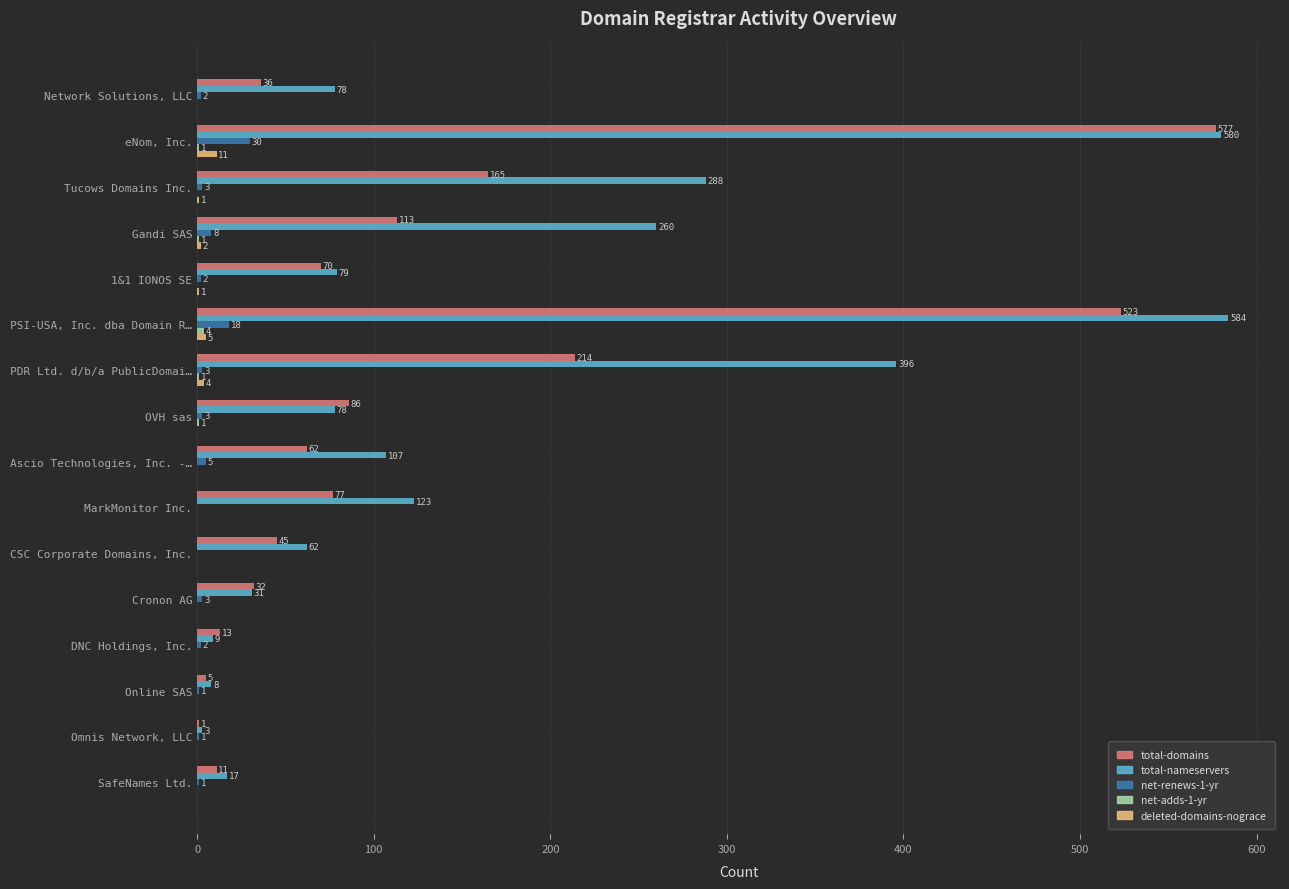

The deleted-domains-nograce series shows 4 at PDR Ltd. d/b/a PublicDomai…. True or false?

True